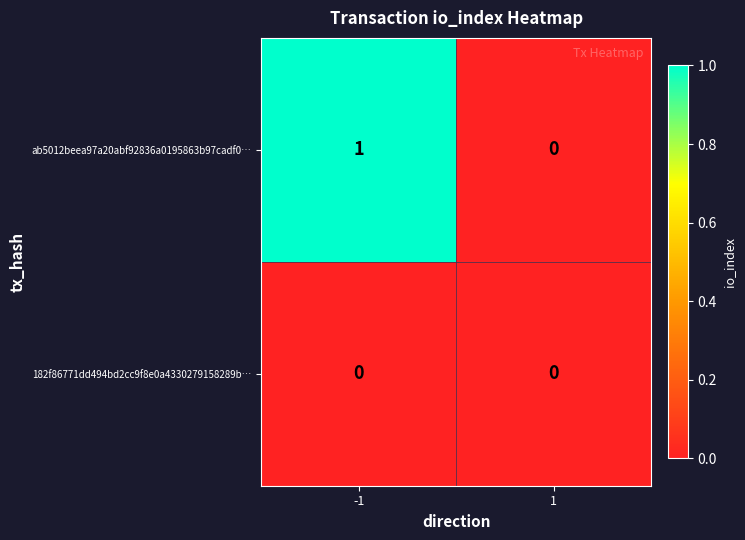

At -1, list the series in order from largest to smallest.

ab5012beea97a20abf92836a0195863b97cadf0…, 182f86771dd494bd2cc9f8e0a4330279158289b…